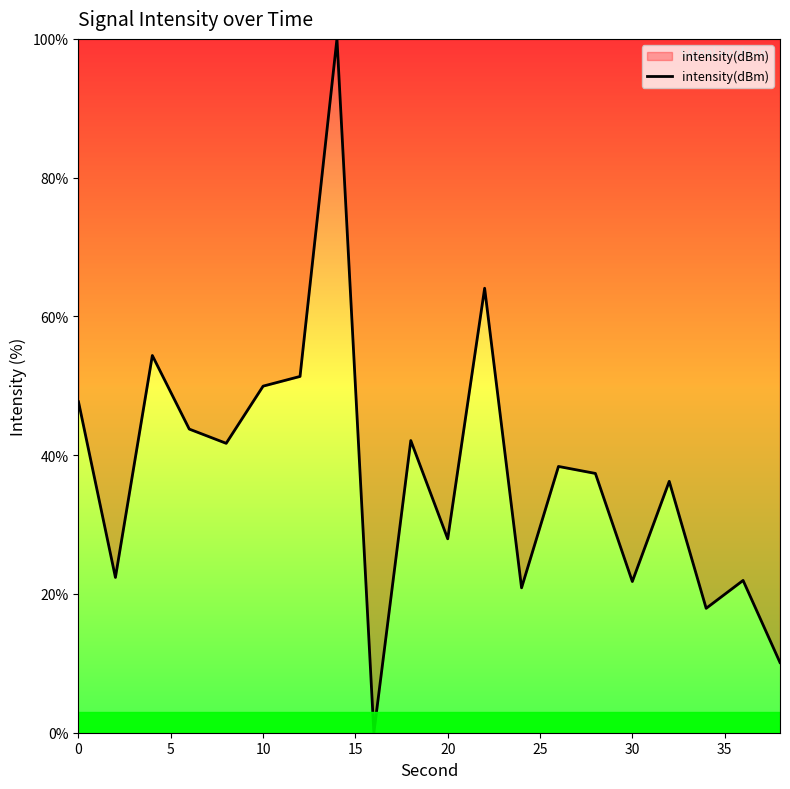

What is the maximum value shown in the chart?

100.0